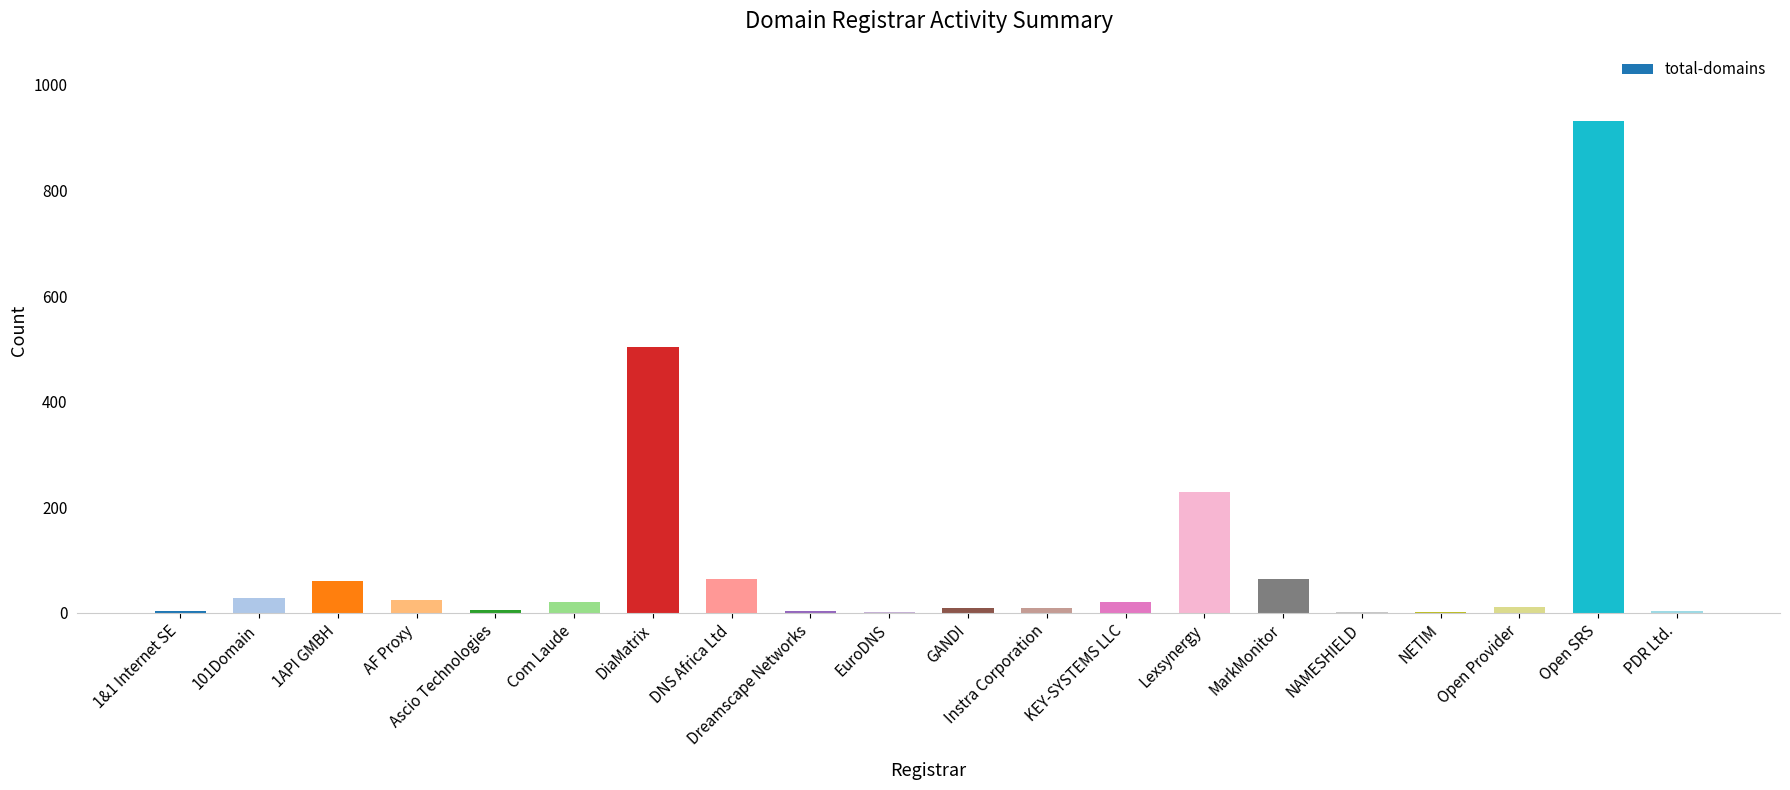

What is the maximum value shown in the chart?

931